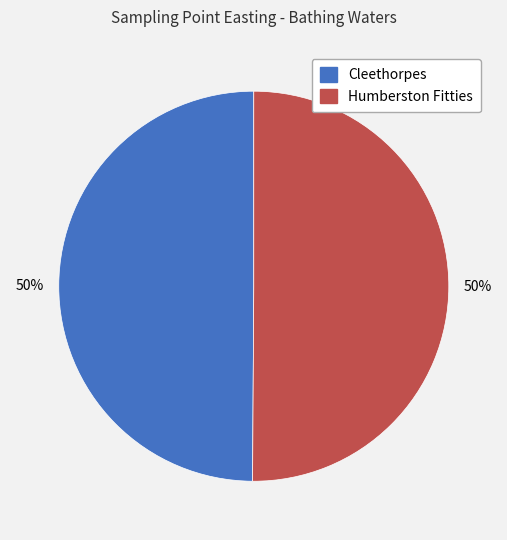

What percentage is the Cleethorpes slice, to the nearest percent?

50%